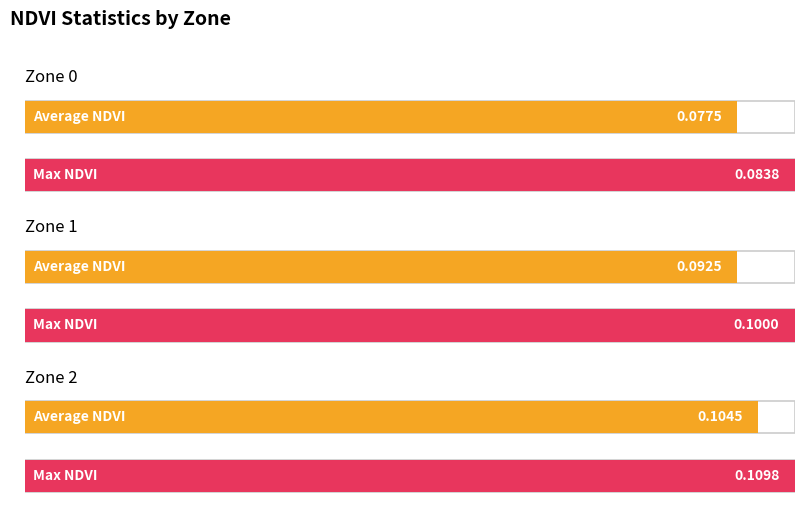

Reading left to right, transcribe all the data shown in this chart.

Average NDVI: 0.1	0.1	0.1
Max NDVI: 0.1	0.1	0.1